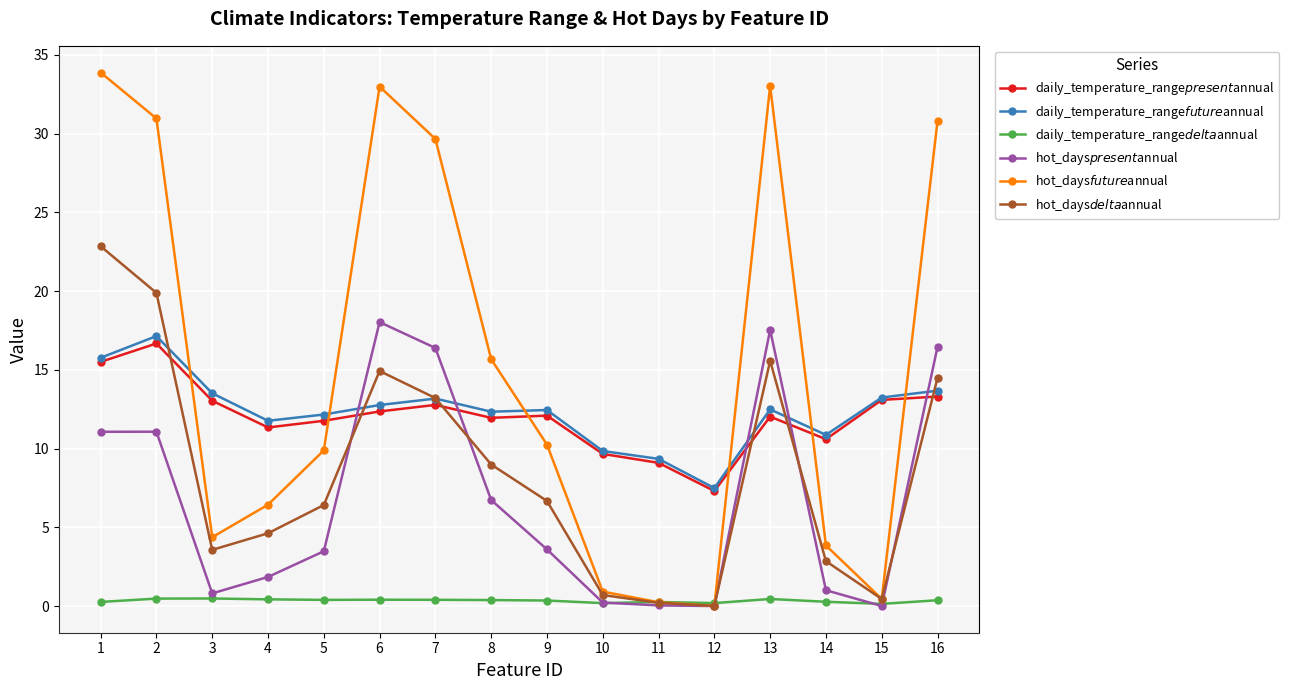

The hot_days$delta$annual series shows 5.2 at 7. True or false?

False